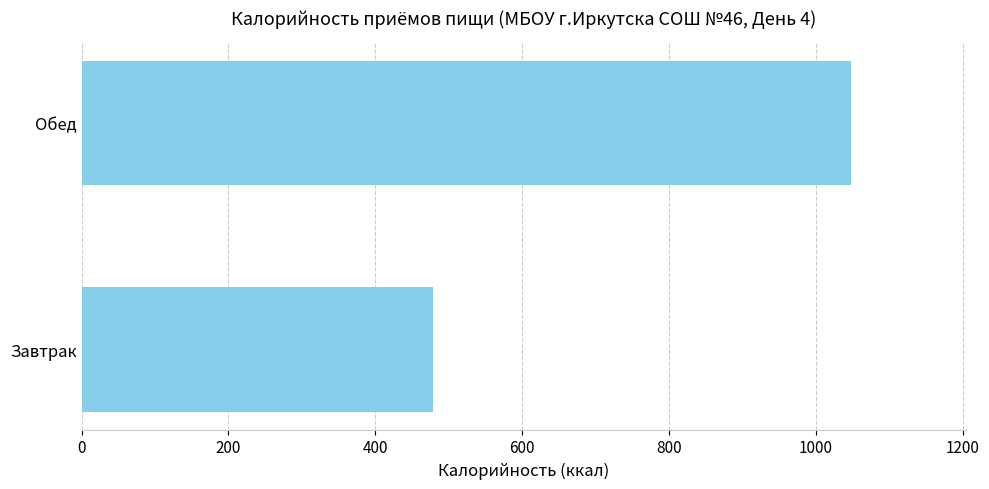

What is the average value?

762.6